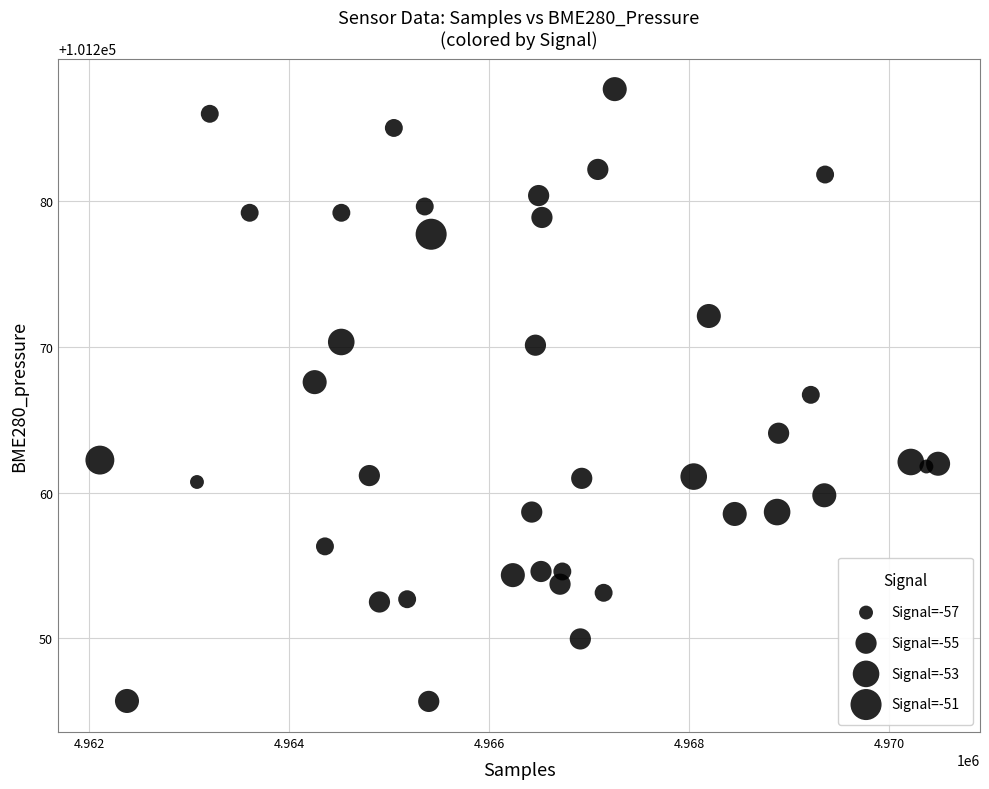

What Y value in the scatter plot is closest to 101266?

101266.7